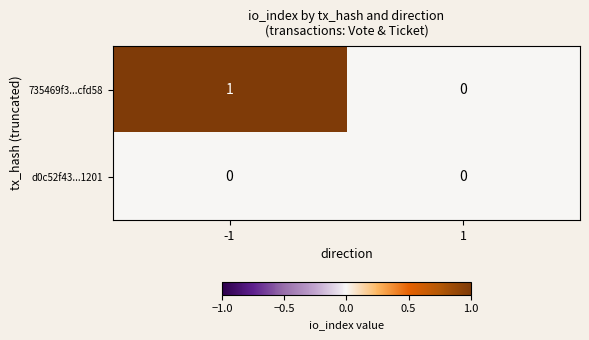

Is it true that 735469f3...cfd58 equals 0 at 1?

True